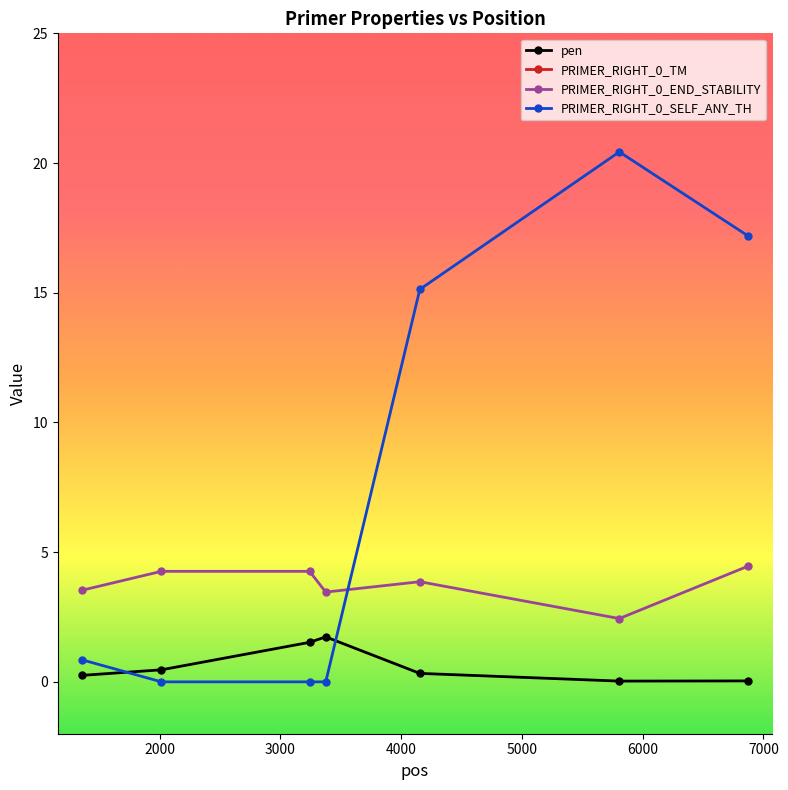

True or false: PRIMER_RIGHT_0_END_STABILITY has more than 2 points higher than both neighbors.

False